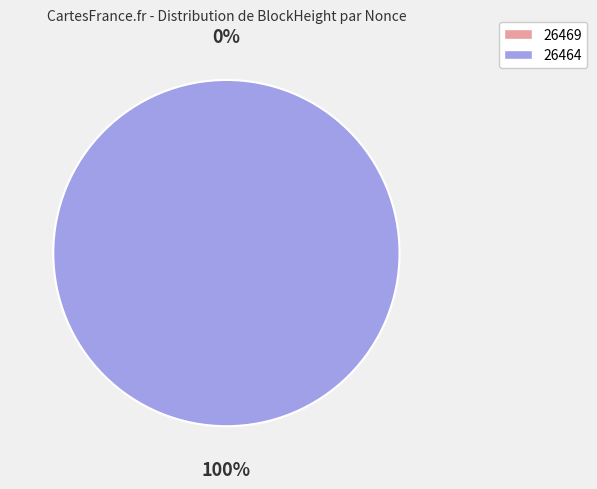

Combined, what portion of the pie is 26469 and 26464?

100.0%